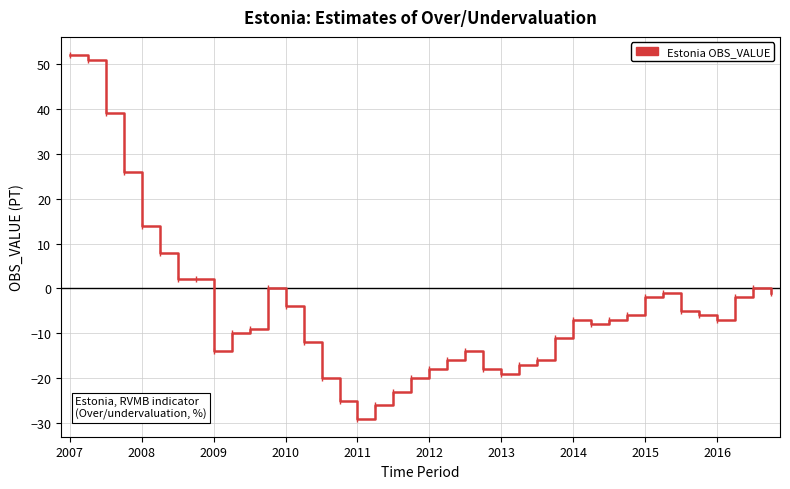

What is the difference between the maximum and minimum values?

81